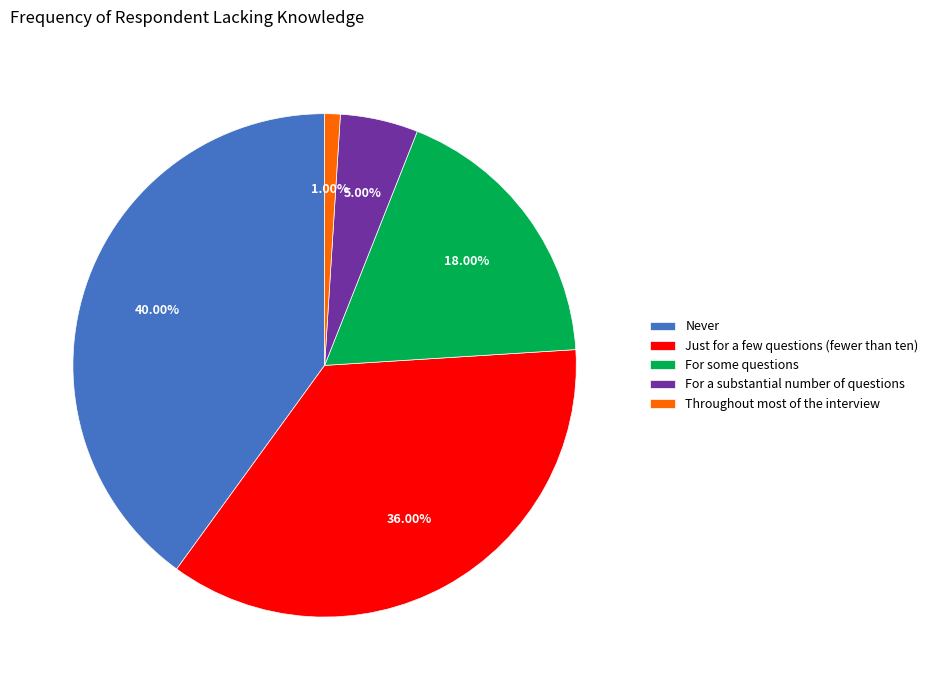

Does any single category account for the majority?

No